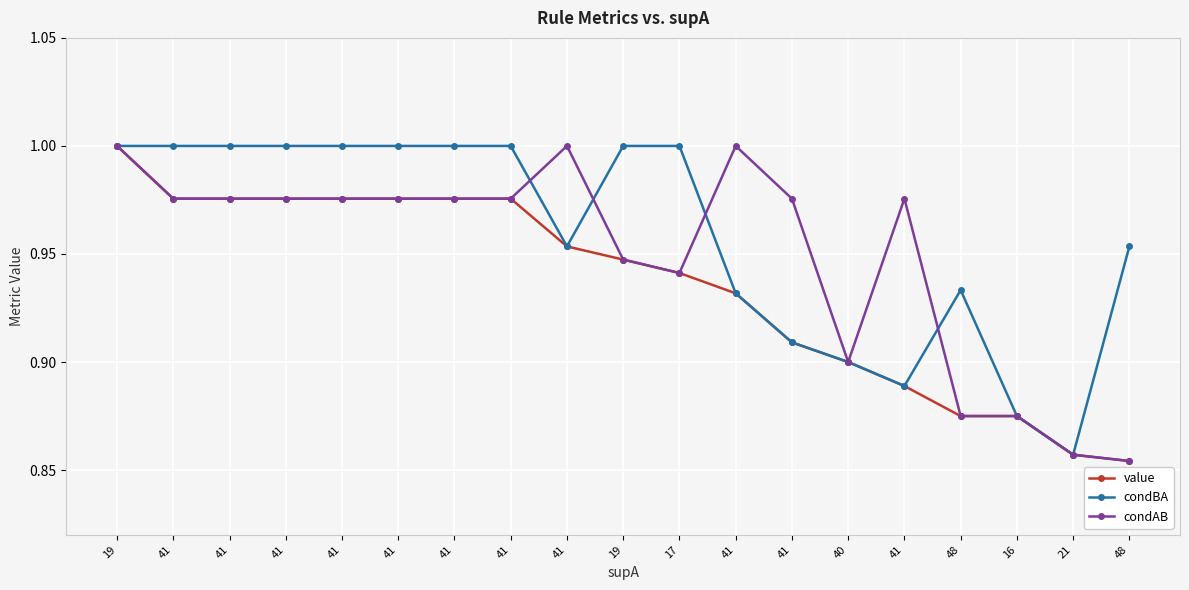

True or false: condAB has more than 1 points higher than both neighbors.

True